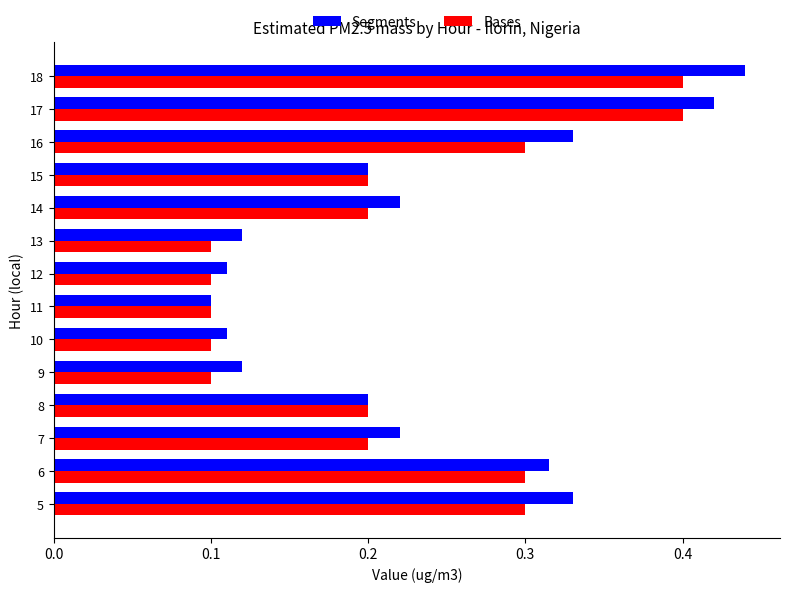

What is the total value across all series at 6?

0.6